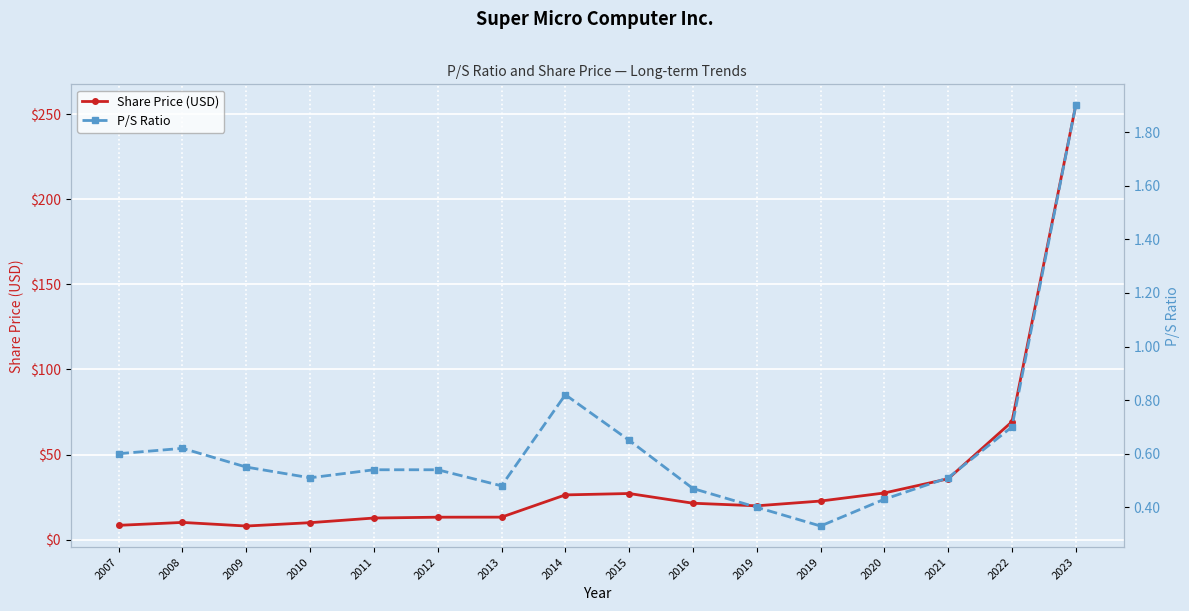

How many categories are shown in the chart?

16